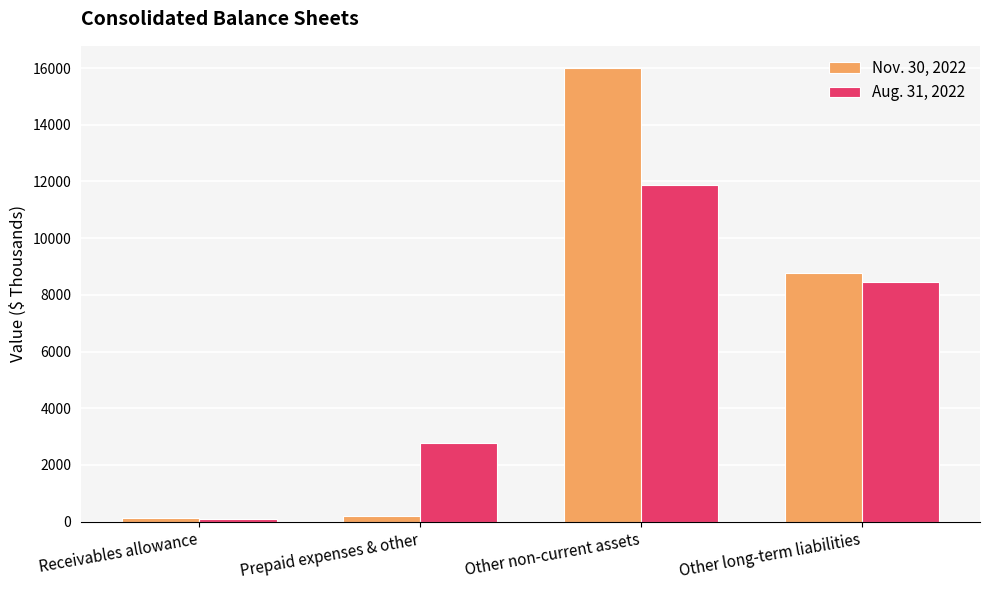

Reading left to right, transcribe all the data shown in this chart.

Nov. 30, 2022: Receivables allowance=119	Prepaid expenses & other=194	Other non-current assets=15986	Other long-term liabilities=8772
Aug. 31, 2022: Receivables allowance=103	Prepaid expenses & other=2761	Other non-current assets=11884	Other long-term liabilities=8440